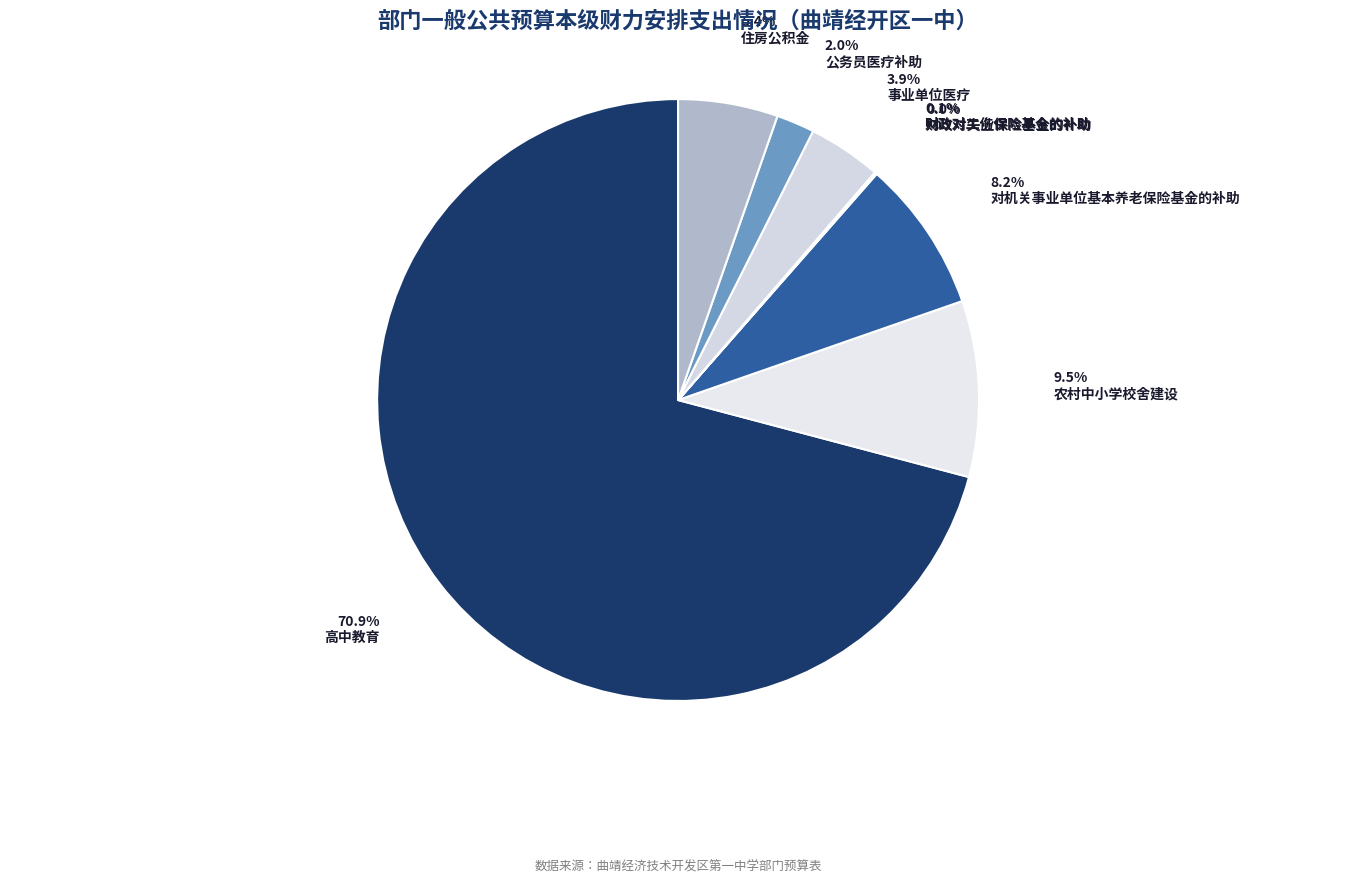

Rank the categories by value from lowest to highest.

财政对失业保险基金的补助, 财政对工伤保险基金的补助, 公务员医疗补助, 事业单位医疗, 住房公积金, 对机关事业单位基本养老保险基金的补助, 农村中小学校舍建设, 高中教育